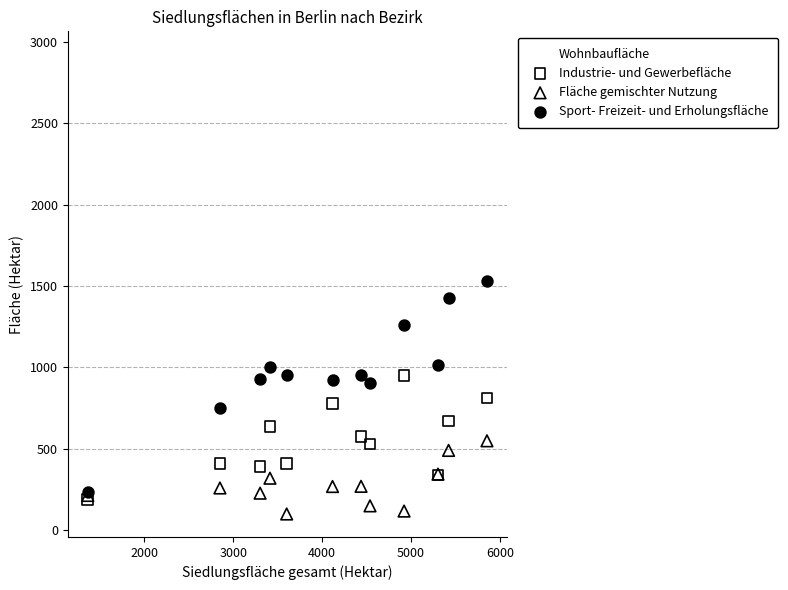

Which series contains the lowest Y value?

Fläche gemischter Nutzung